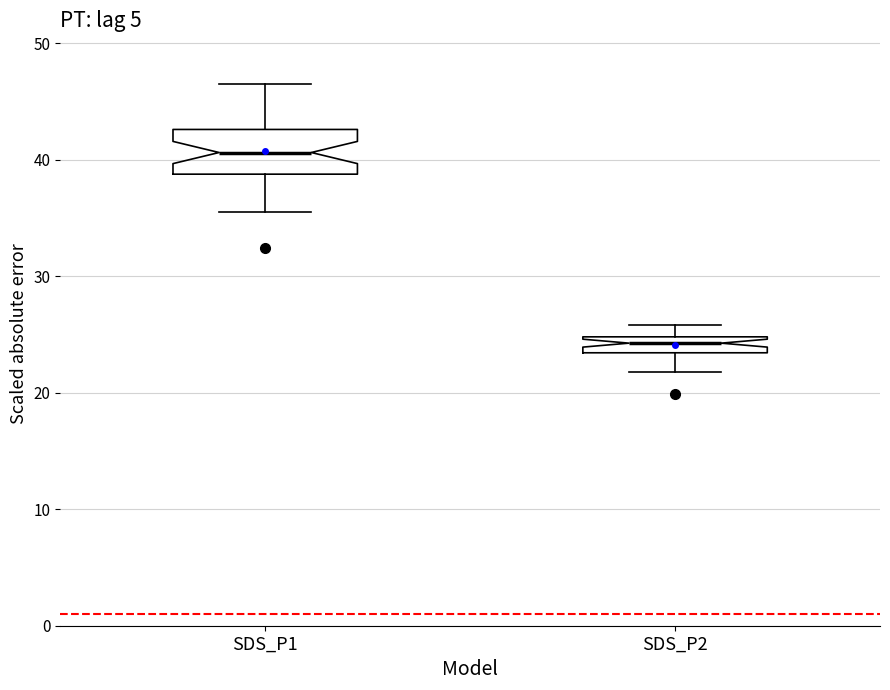

Comparing the boxes themselves (not the whiskers), which one is the tallest?

SDS_P1